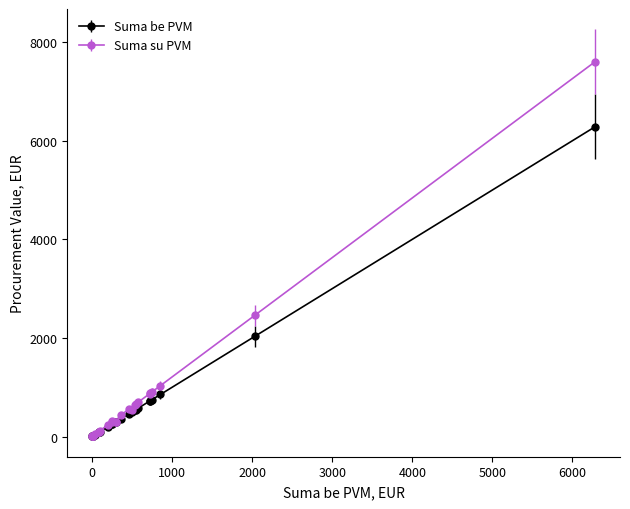

True or false: Suma be PVM has more than 2 points higher than both neighbors.

False